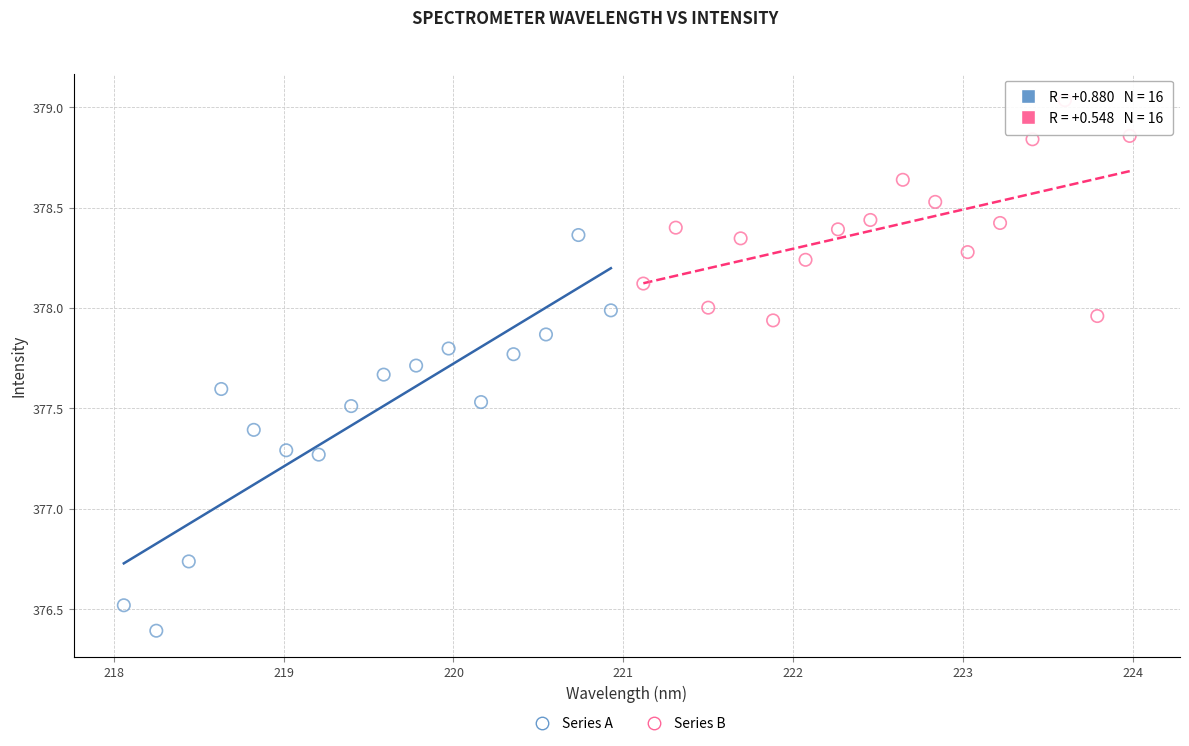

Which series reaches the minimum Y coordinate?

Series A